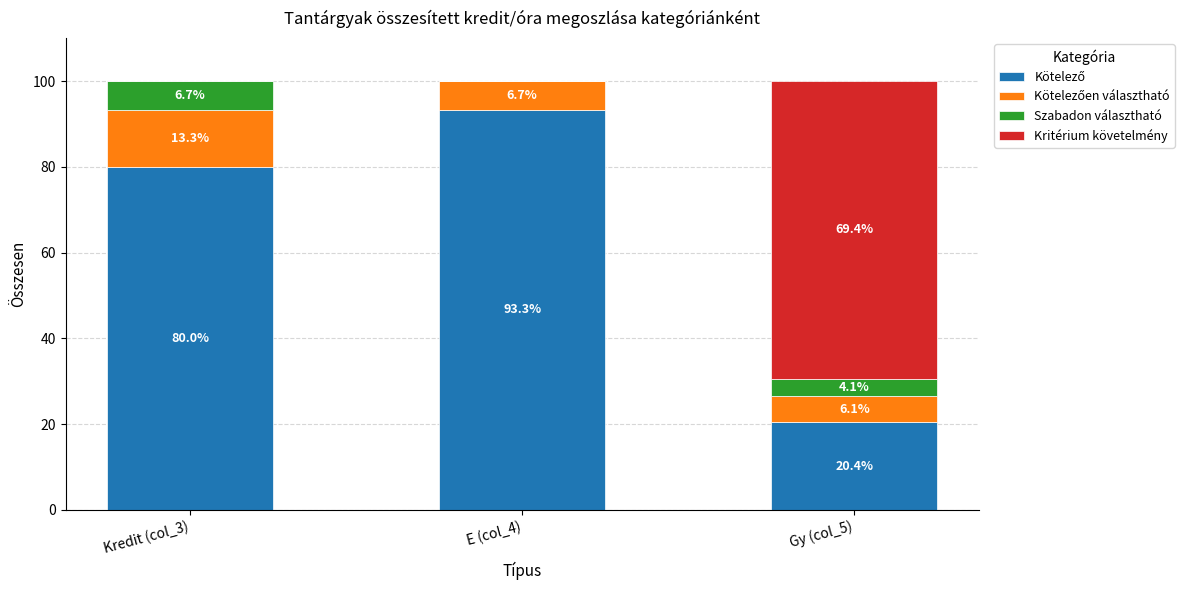

What is the total value across all series at E (col_4)?

100.0